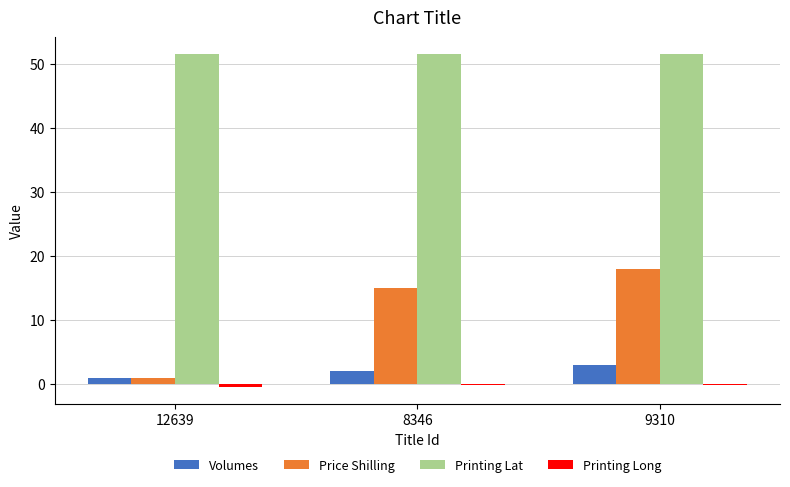

Is it true that Volumes equals 2.0 at 8346?

True